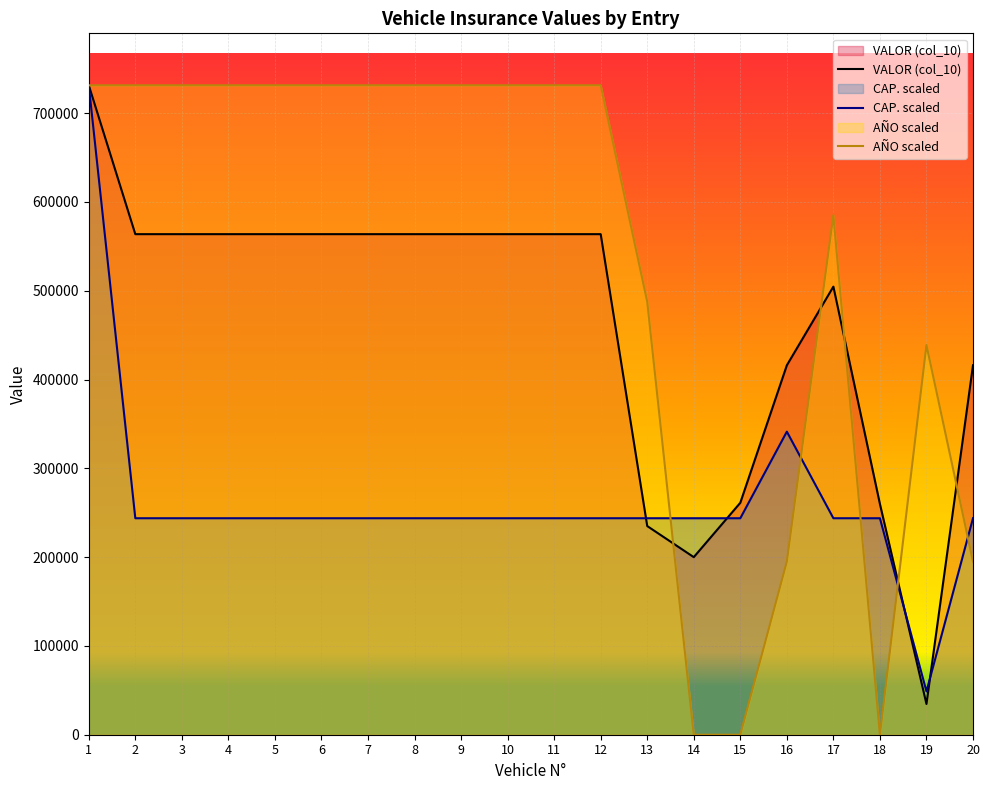

Which series ends up on top after the final intersection of AÑO scaled and CAP. scaled?

CAP. scaled